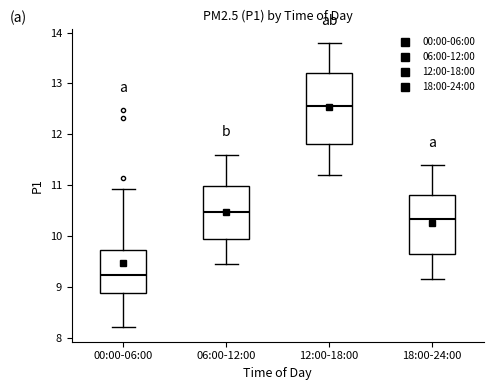

Where is the upper edge of the box for 06:00-12:00 on the y-axis? The values are not printed on the chart, so give them approximately, as read against the axis.

11.0